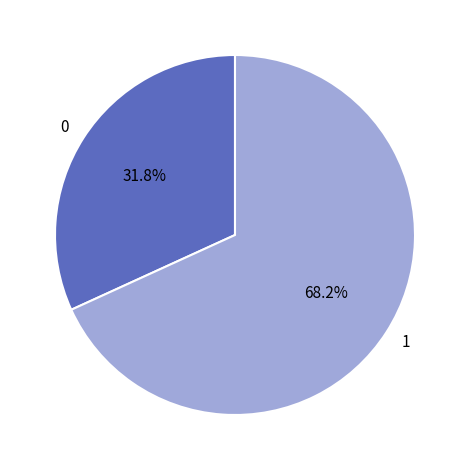

What is the total percentage of 1 and 0?

100.0%